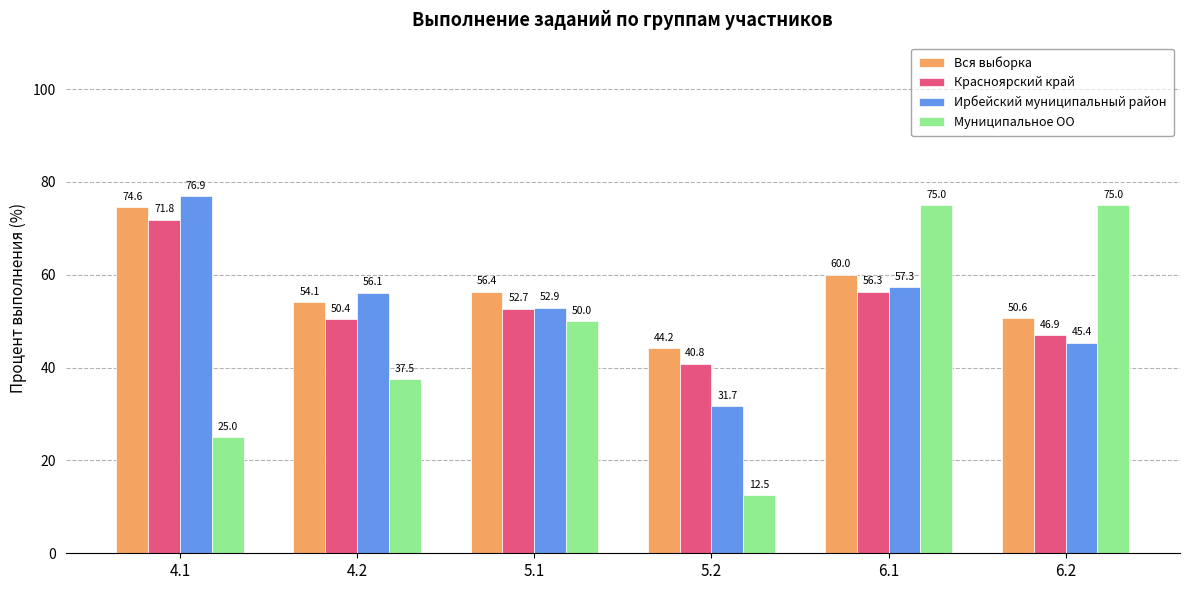

The value of Муниципальное ОО at 6.2 is 75.0. True or false?

True